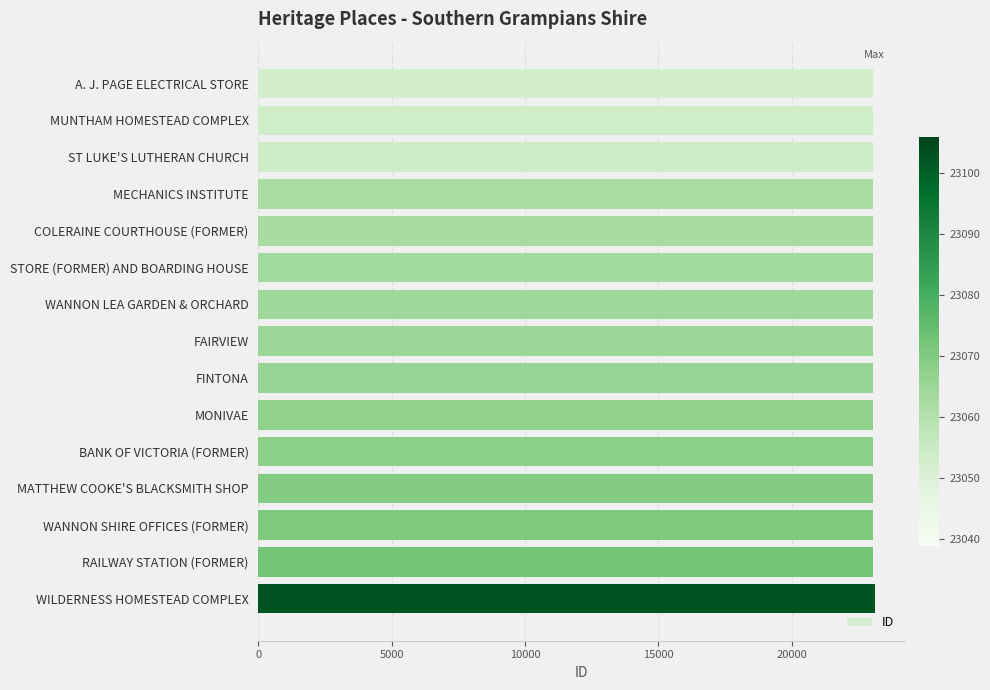

What is the label of the 14th bar from the bottom?

MUNTHAM HOMESTEAD COMPLEX